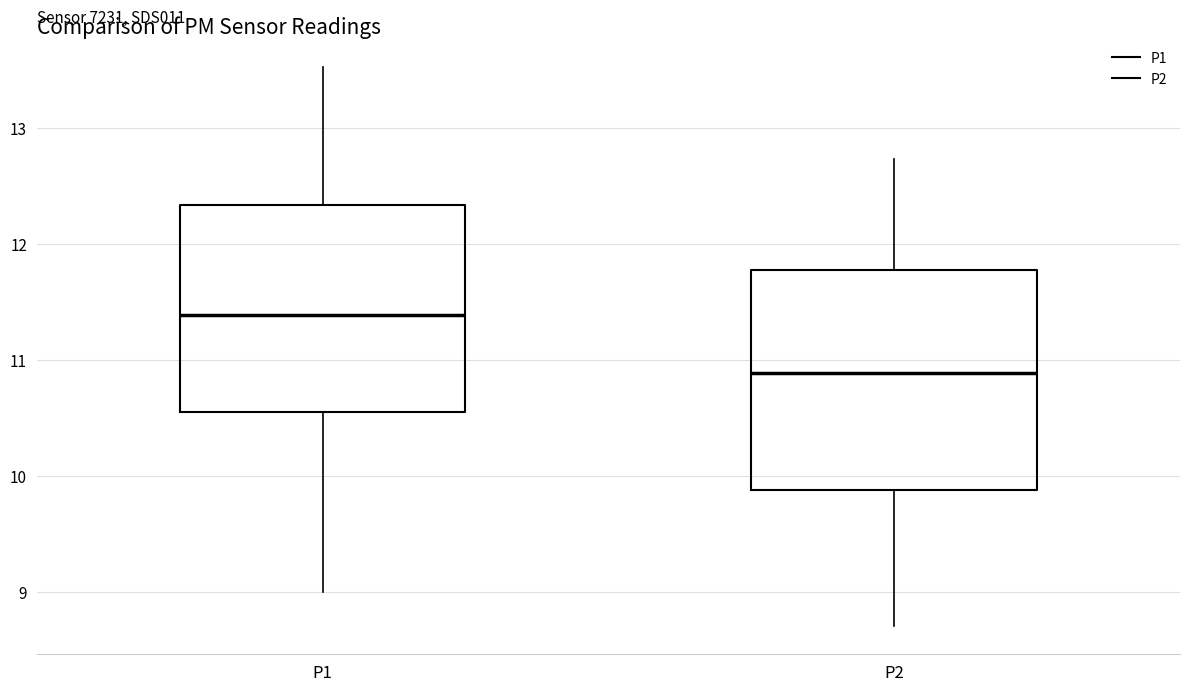

Which box is the tallest, from its lower edge to its upper edge?

P2